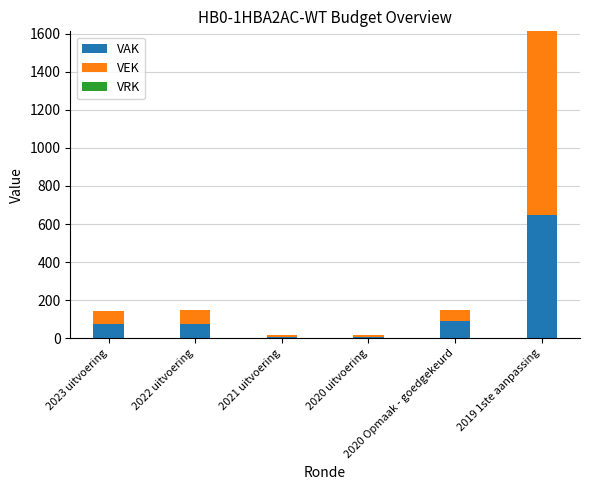

What is the highest value of the VAK series?

649